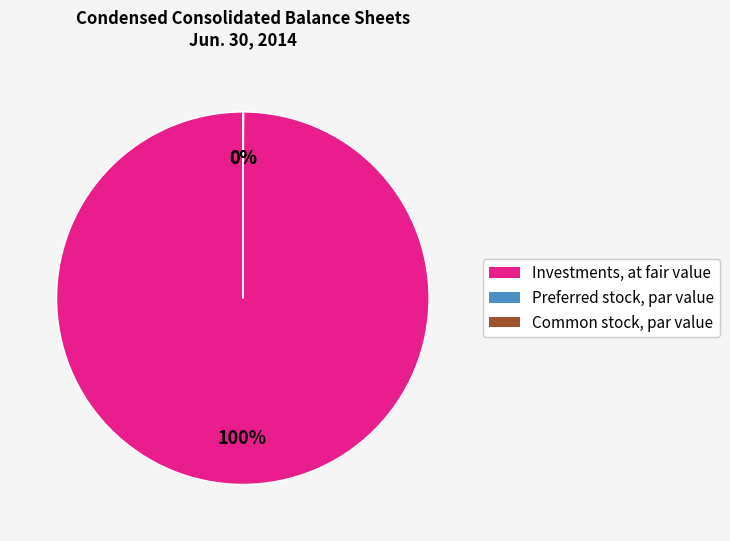

Is it true that Investments, at fair value is 100% of the pie?

True